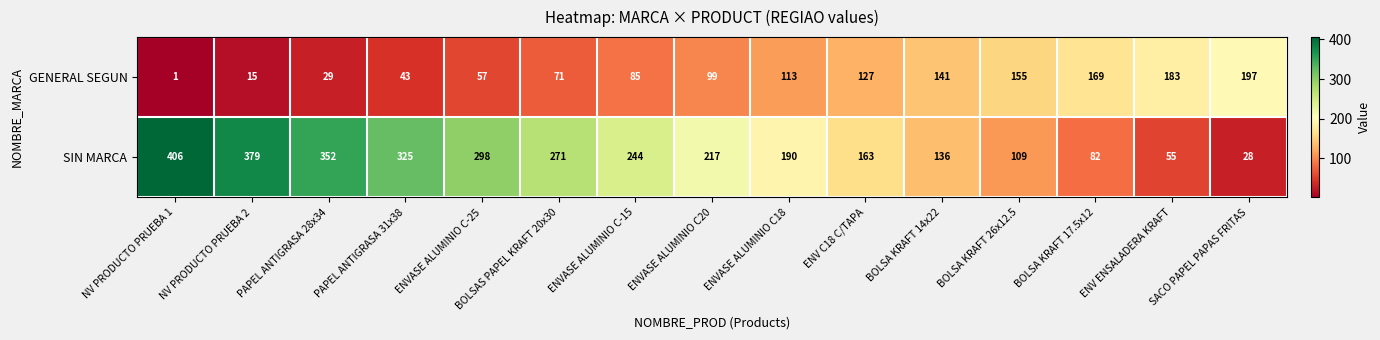

Is the value of GENERAL SEGUN at PAPEL ANTIGRASA 28x34 greater than the value of SIN MARCA at PAPEL ANTIGRASA 28x34?

No